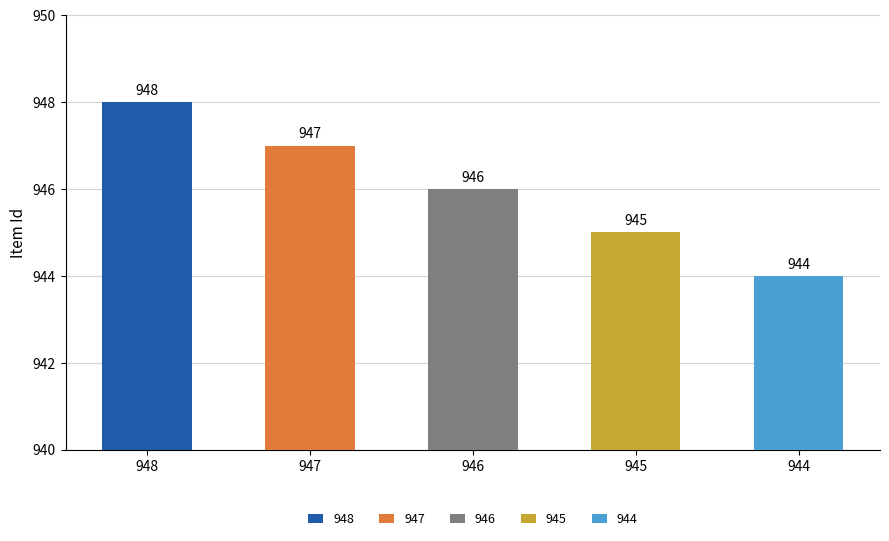

What is the value of the 1st bar from the left?

948